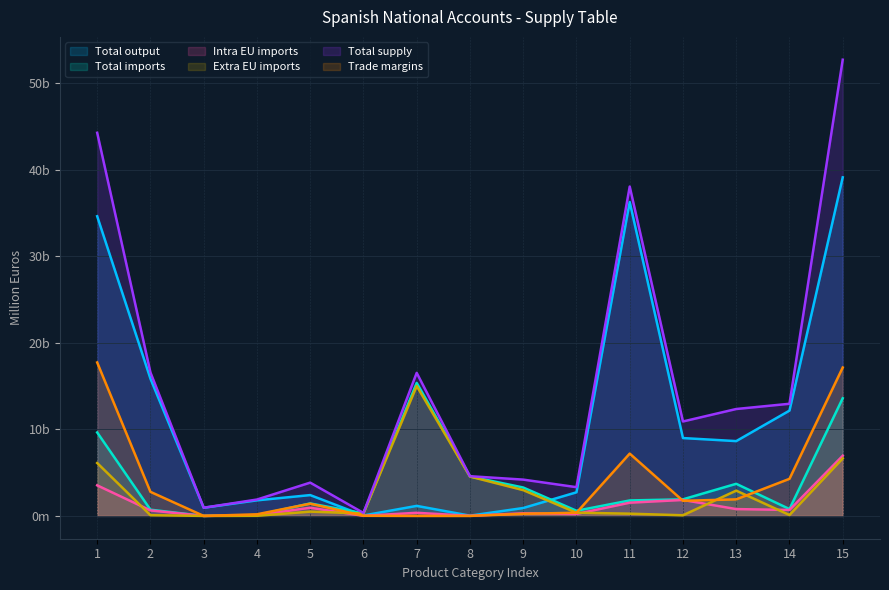

Reading left to right, what are all the values shown in this chart?

Total output: 34632.4	15864.1	944.8	1800.2	2406.3	49.8	1158.7	28.9	912.3	2727.0	36277.1	8997.3	8644.8	12168.3	39128.0
Total imports: 9647.4	718.7	0.1	92.2	1440.2	295.4	15373.4	4560.4	3283.0	594.3	1787.2	1917.4	3710.5	792.2	13596.2
Intra EU imports: 3532.3	635.9	0.0	78.6	945.3	12.1	359.2	11.1	303.3	225.4	1528.7	1844.1	788.6	688.5	6951.2
Extra EU imports: 6115.1	82.8	0.1	13.6	494.9	283.3	15014.2	4549.3	2979.7	368.9	258.5	73.3	2921.9	103.7	6645.0
Total supply: 44279.8	16582.8	944.9	1892.4	3846.5	345.2	16532.1	4589.3	4195.3	3321.3	38064.3	10914.7	12355.3	12960.5	52724.2
Trade margins: 17734.2	2781.7	0.0	187.0	1415.6	18.2	0.0	0.0	245.1	365.7	7201.8	1744.0	1913.8	4284.5	17148.4